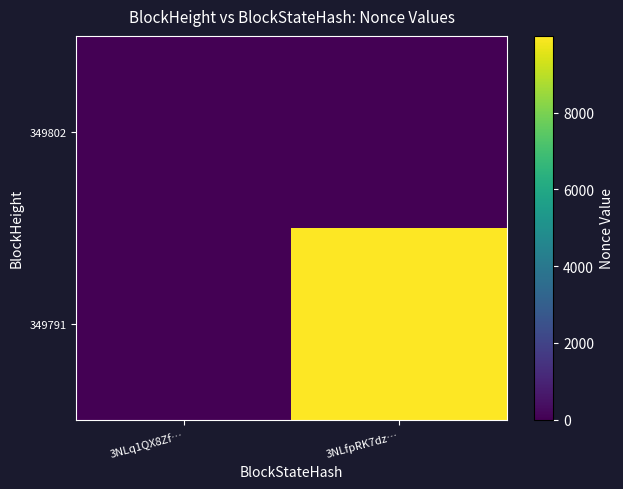

Reading left to right, transcribe all the data shown in this chart.

349802: 3NLq1QX8Zf…=0	3NLfpRK7dz…=0
349791: 3NLq1QX8Zf…=0	3NLfpRK7dz…=9997